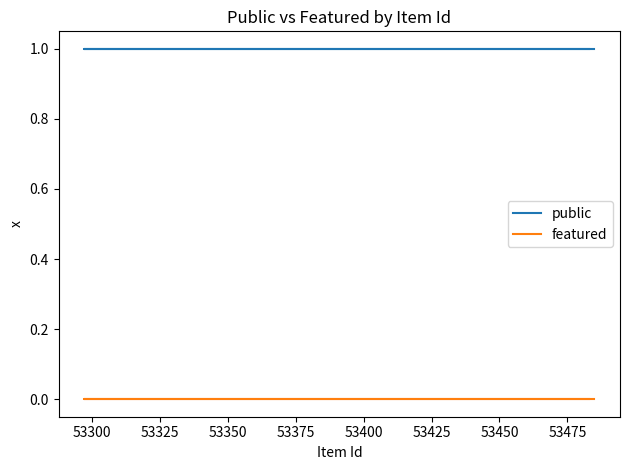

List the series in order of their peak value, highest first.

public, featured